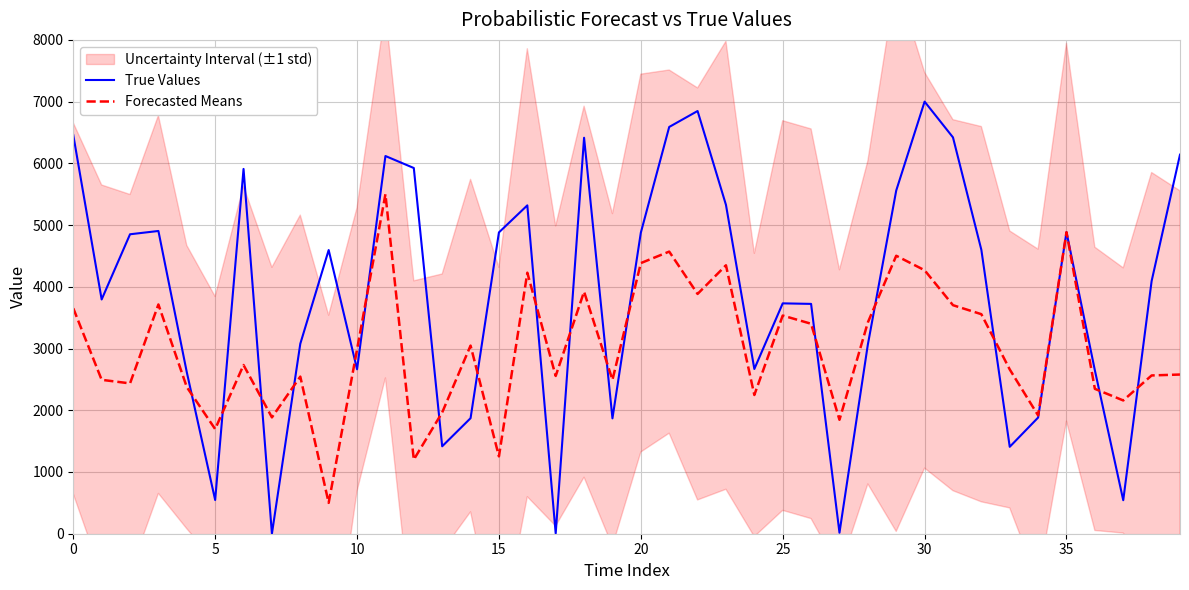

What is the highest value of the Forecasted Means series?

5500.0